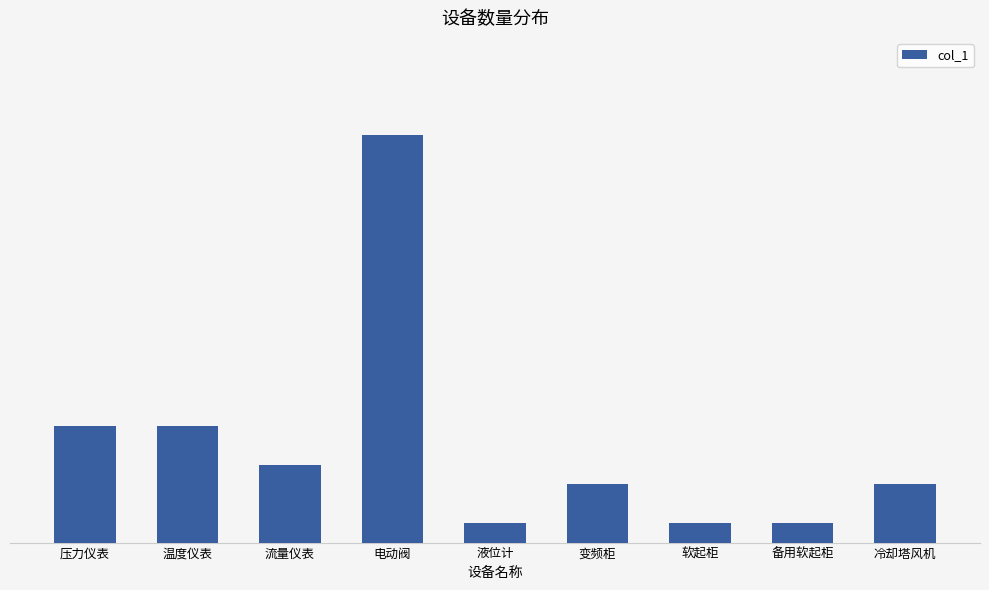

Does the chart contain any negative values?

No